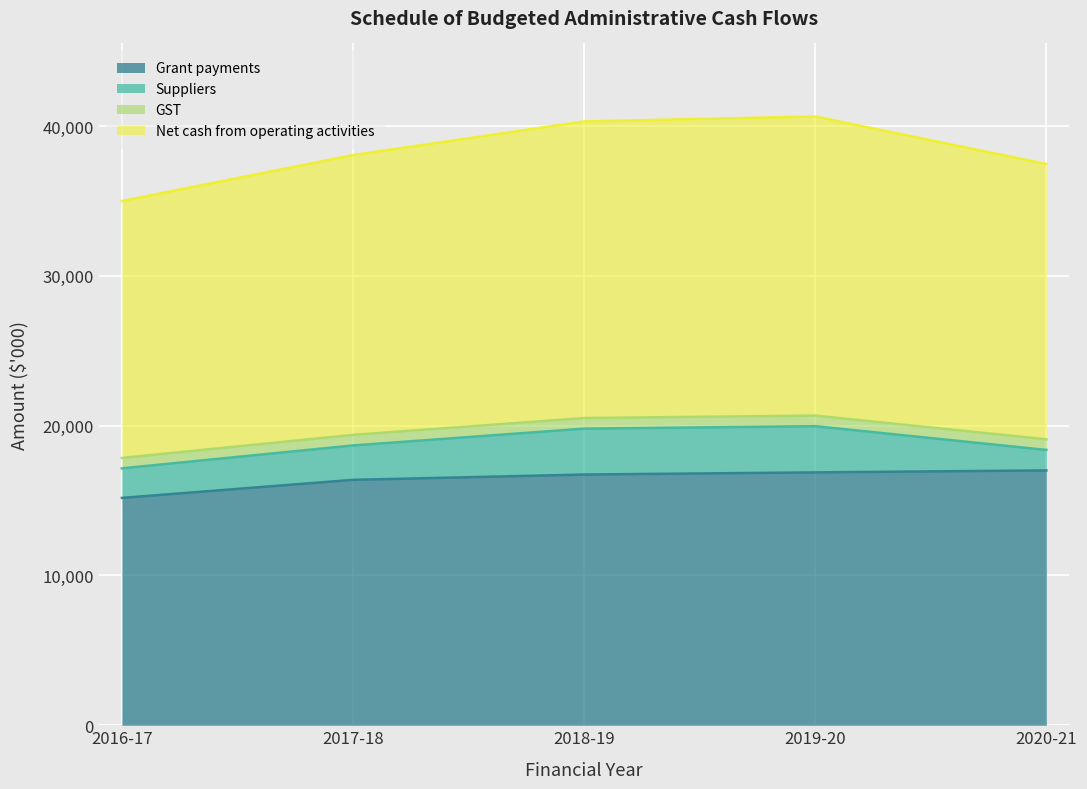

Which has a higher value, 2020-21 or 2017-18?

2020-21